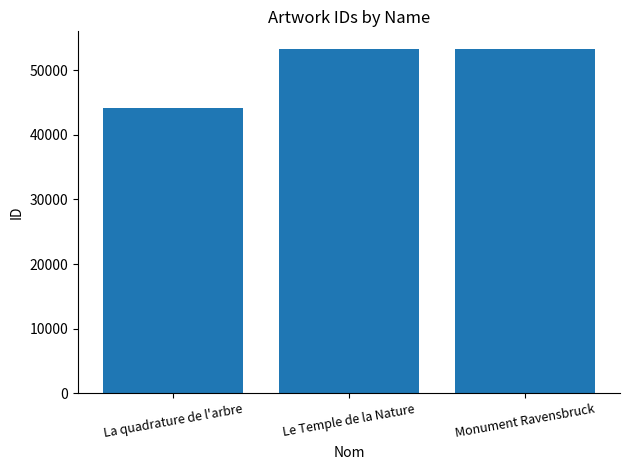

What is the value of the 3rd bar from the left?

53321